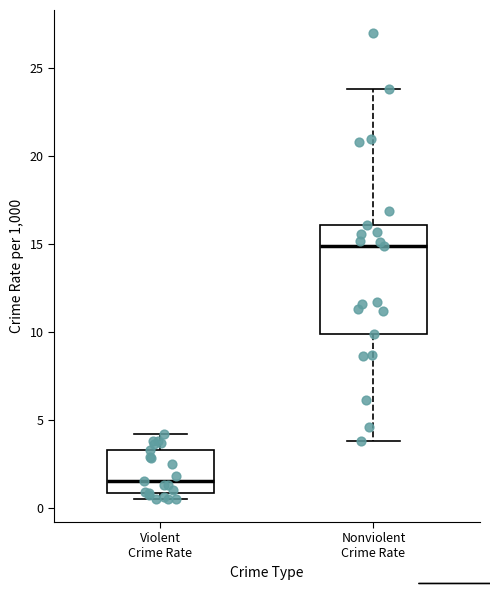

Which box is the tallest, from its lower edge to its upper edge?

Nonviolent Crime Rate